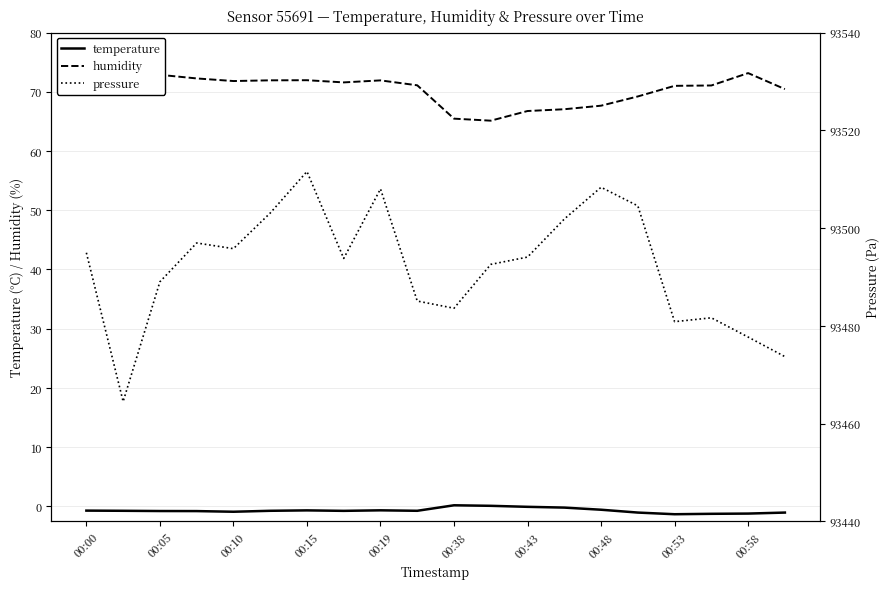

How many values in the humidity series exceed 71?

12